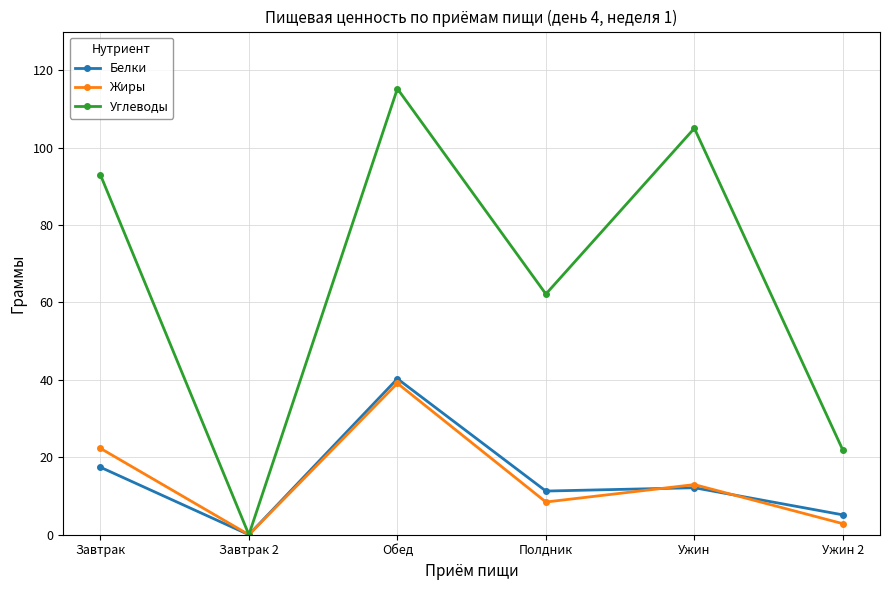

What is the difference between the Жиры values at Ужин and Завтрак?

9.4